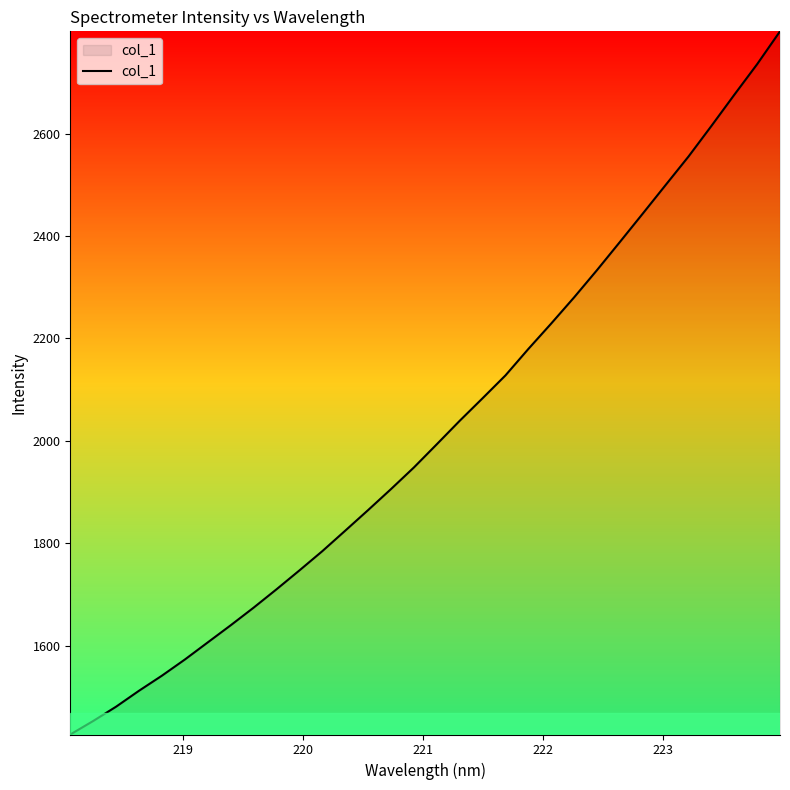

What is the smallest value displayed?

1426.6